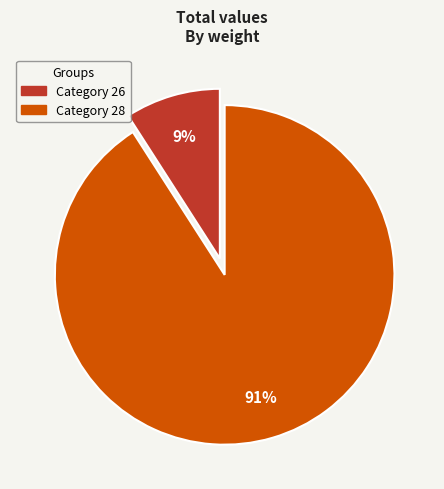

Is there a majority slice in this chart?

Yes